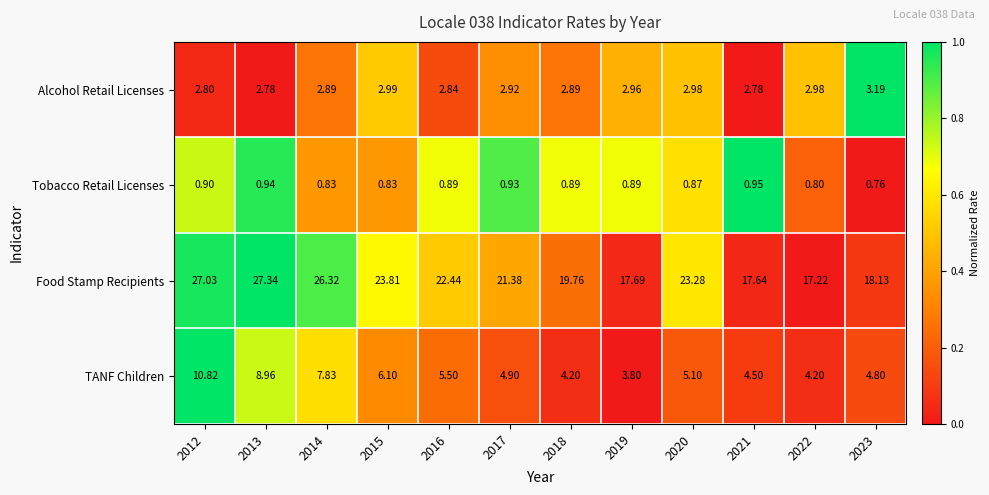

At which category is the sum across all series the highest?

2012